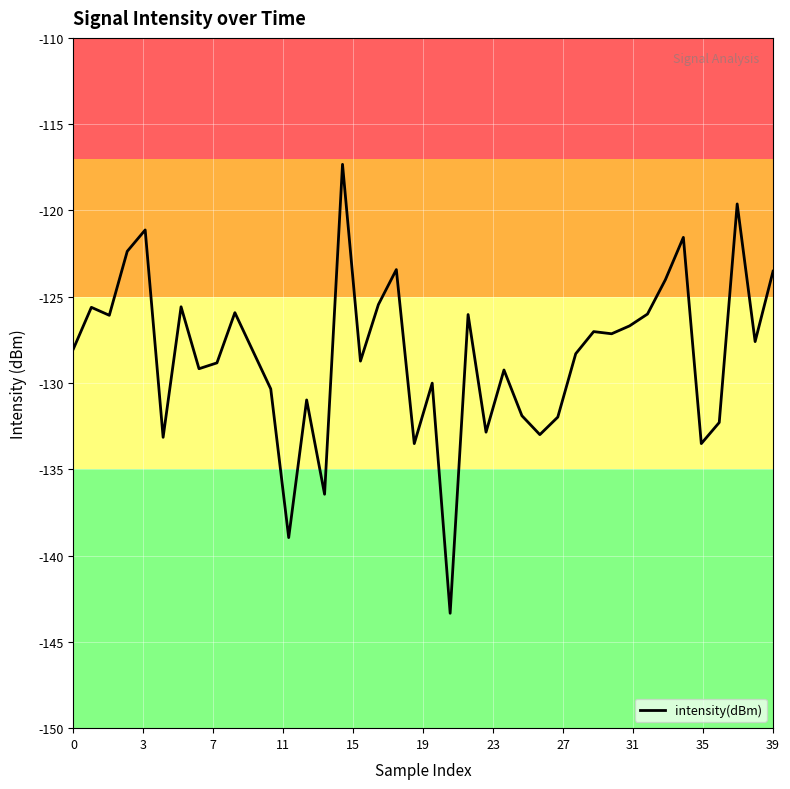

What is the sum of all values?

-5134.8